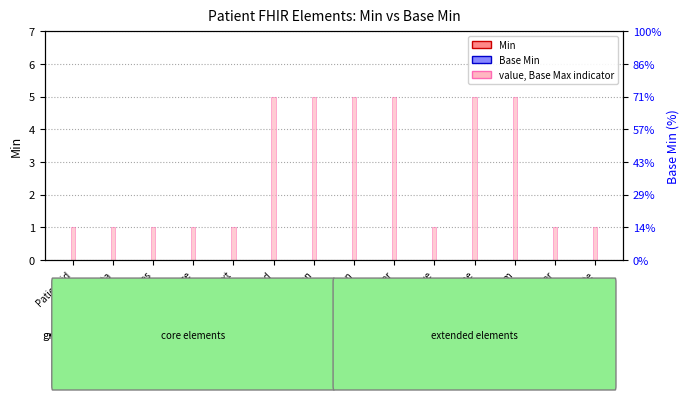

How many groups of bars are there?

14